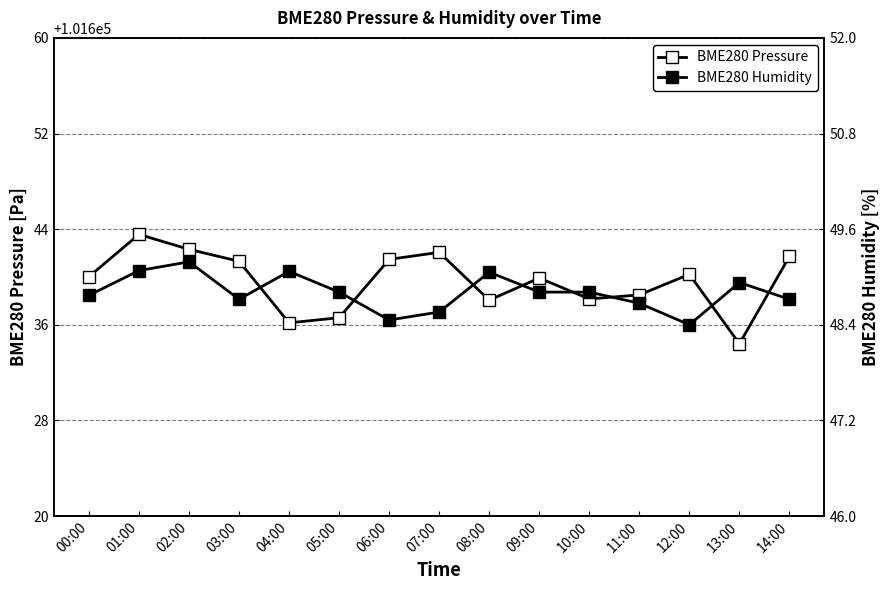

What is the value of the BME280 Pressure point at the 7th from the left?

101641.5